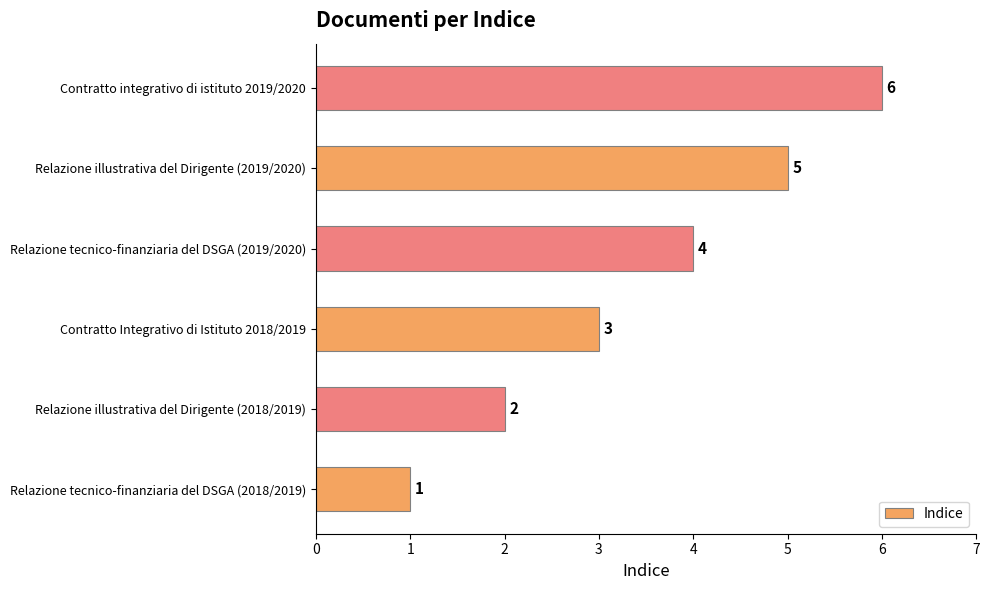

How many bars are there in total?

6